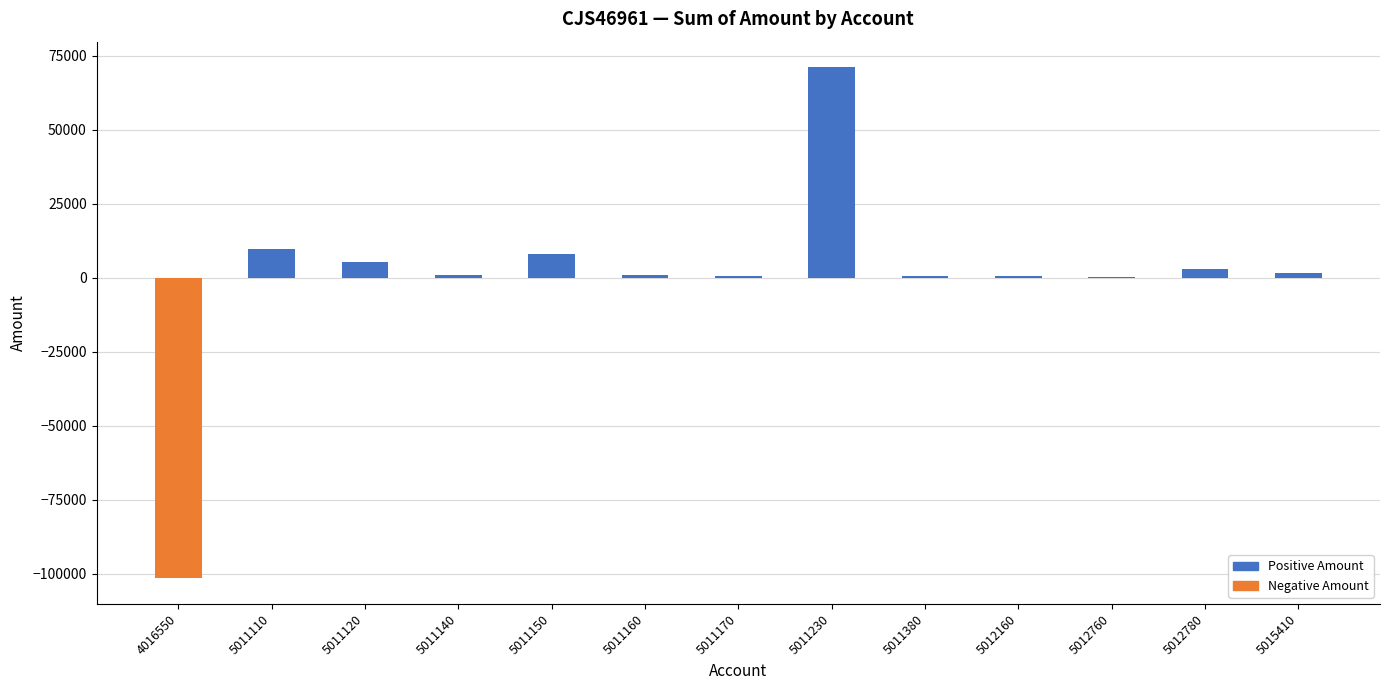

What is the change in value from 5011120 to 5011230?

+65789.3